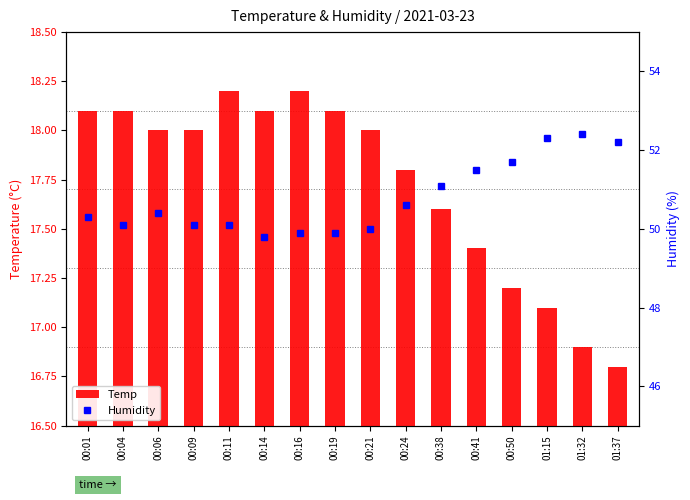

What is the label of the 11th bar from the left?

00:38